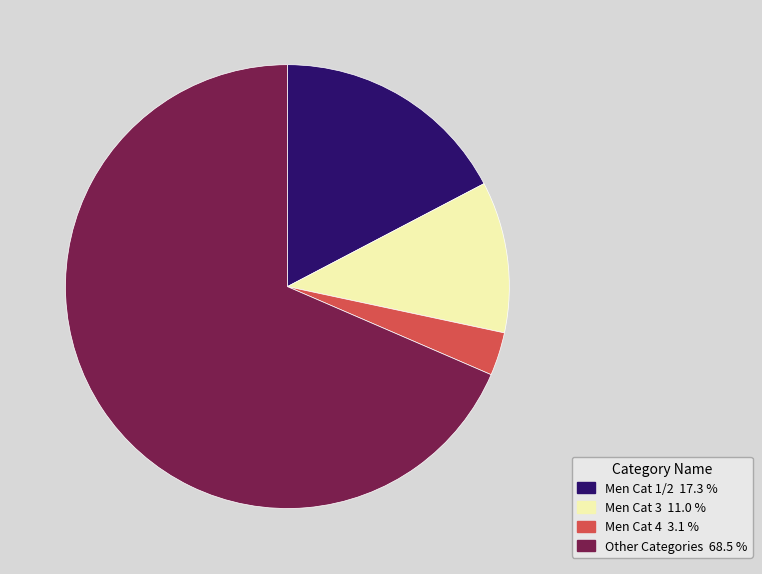

Does any single category account for the majority?

Yes